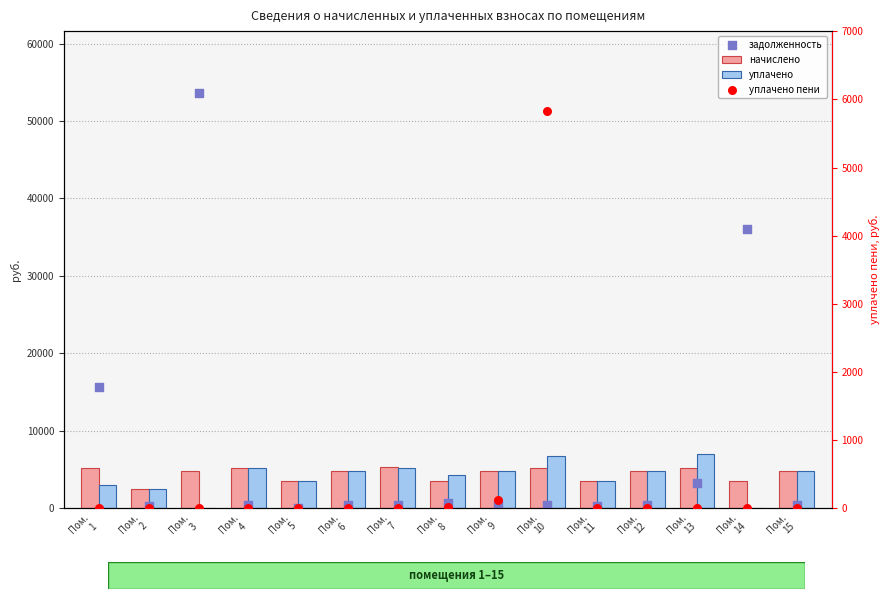

Which series contains the highest Y value?

задолженность